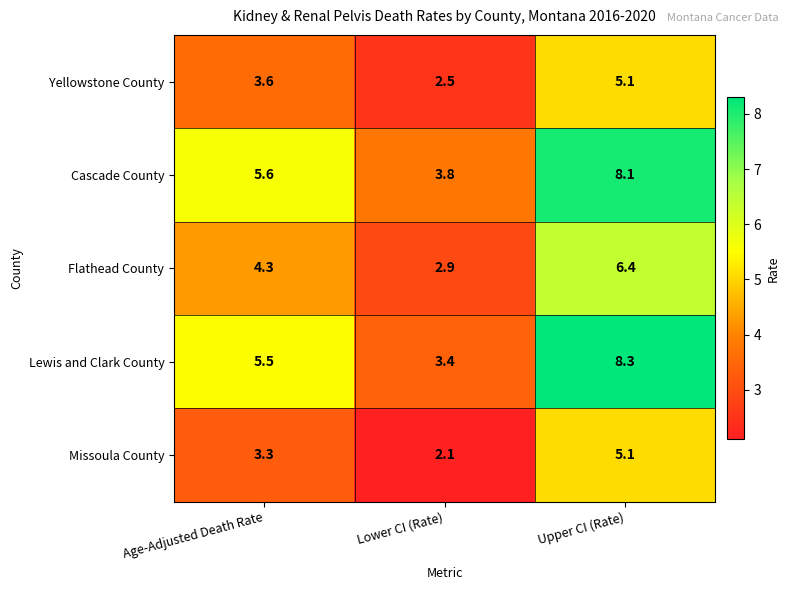

True or false: Missoula County has a value of 5.1 at Upper CI (Rate).

True